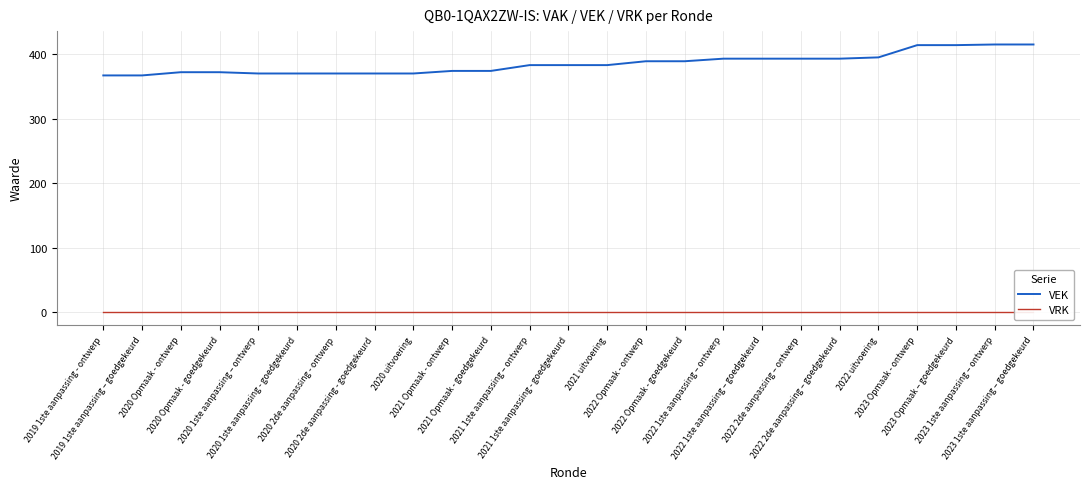

Reading left to right, list all the values displayed in this chart.

VEK: 367	367	372	372	370	370	370	370	370	374	374	383	383	383	389	389	393	393	393	393	395	414	414	415	415
VRK: 0	0	0	0	0	0	0	0	0	0	0	0	0	0	0	0	0	0	0	0	0	0	0	0	0